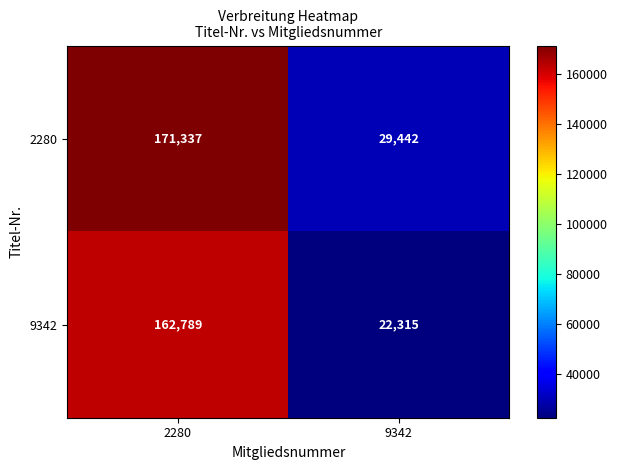

Which series has the largest total across all categories?

2280